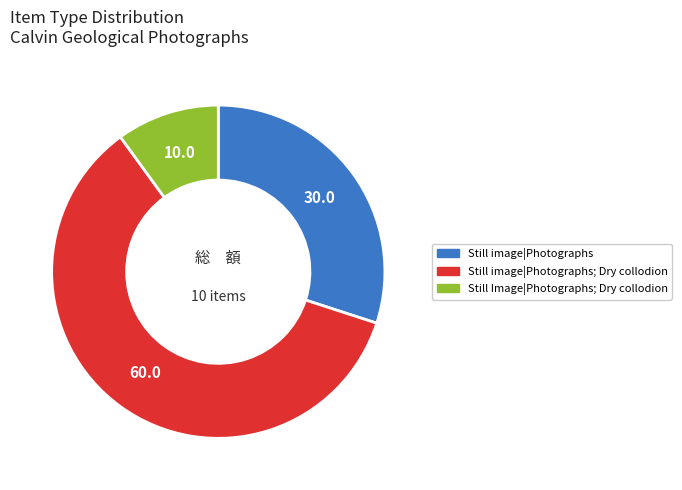

Is it true that Still image|Photographs is 37% of the pie?

False